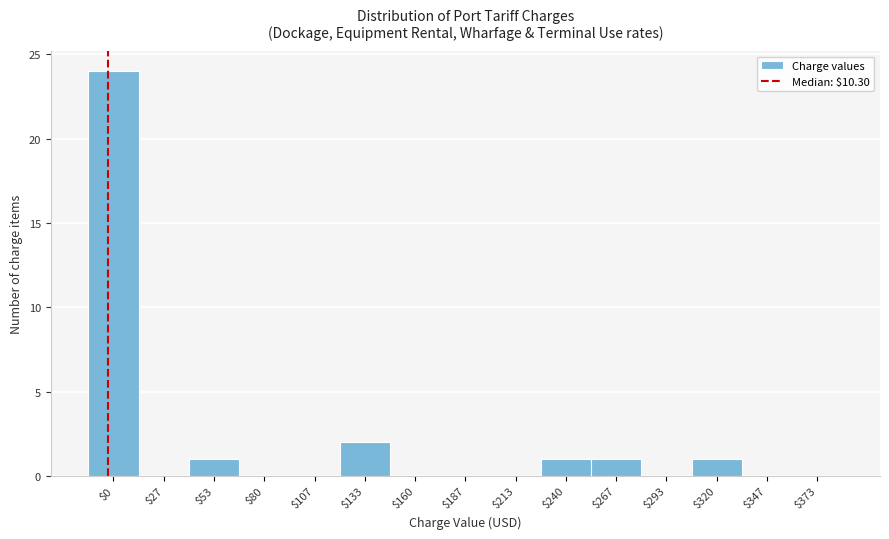

True or false: the data shows -7 at $347.

False